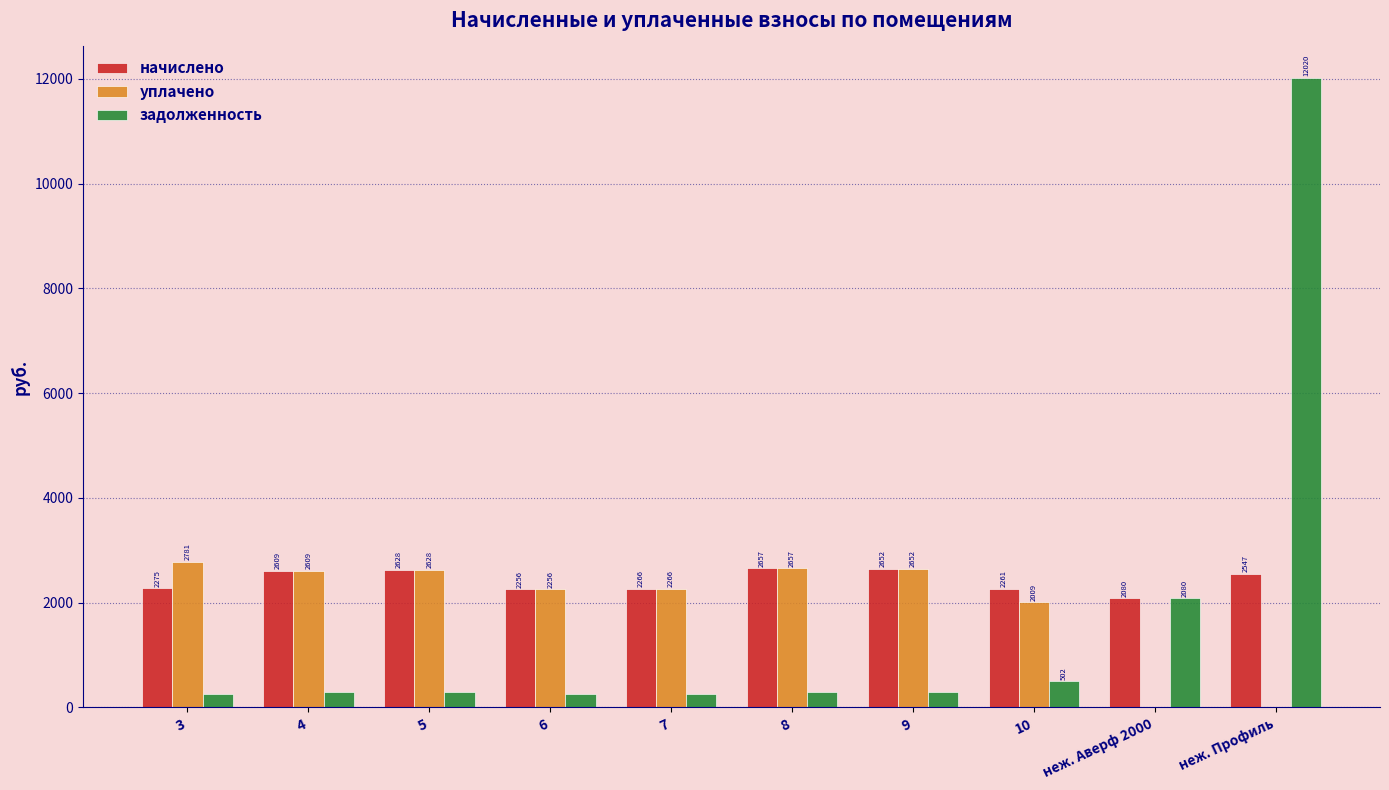

What is the approximate value of задолженность at 3?

252.8